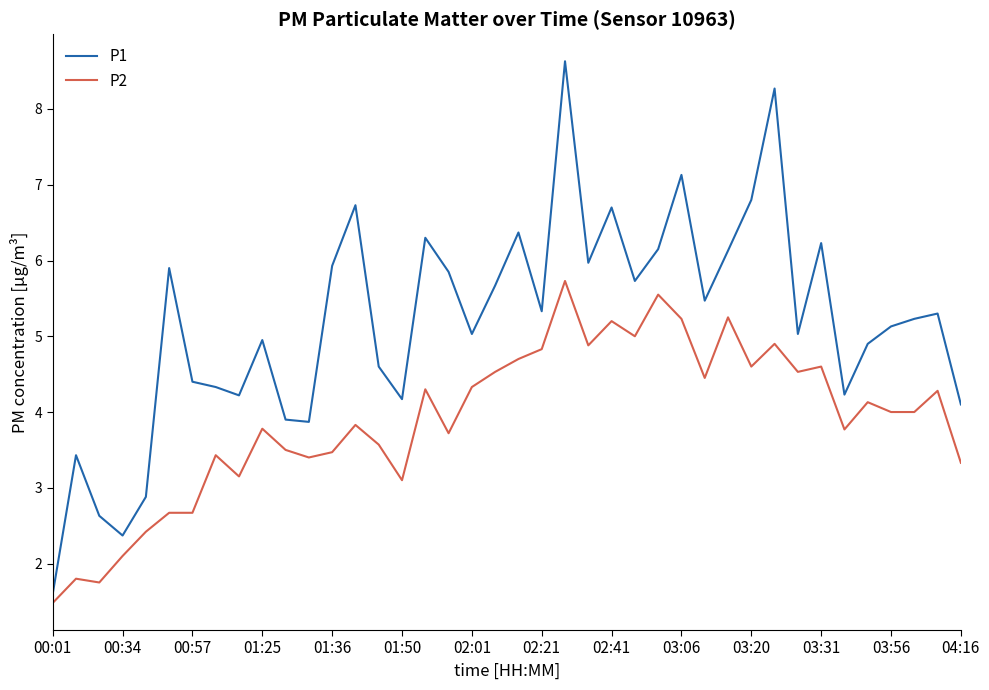

Which series has the largest total across all categories?

P1